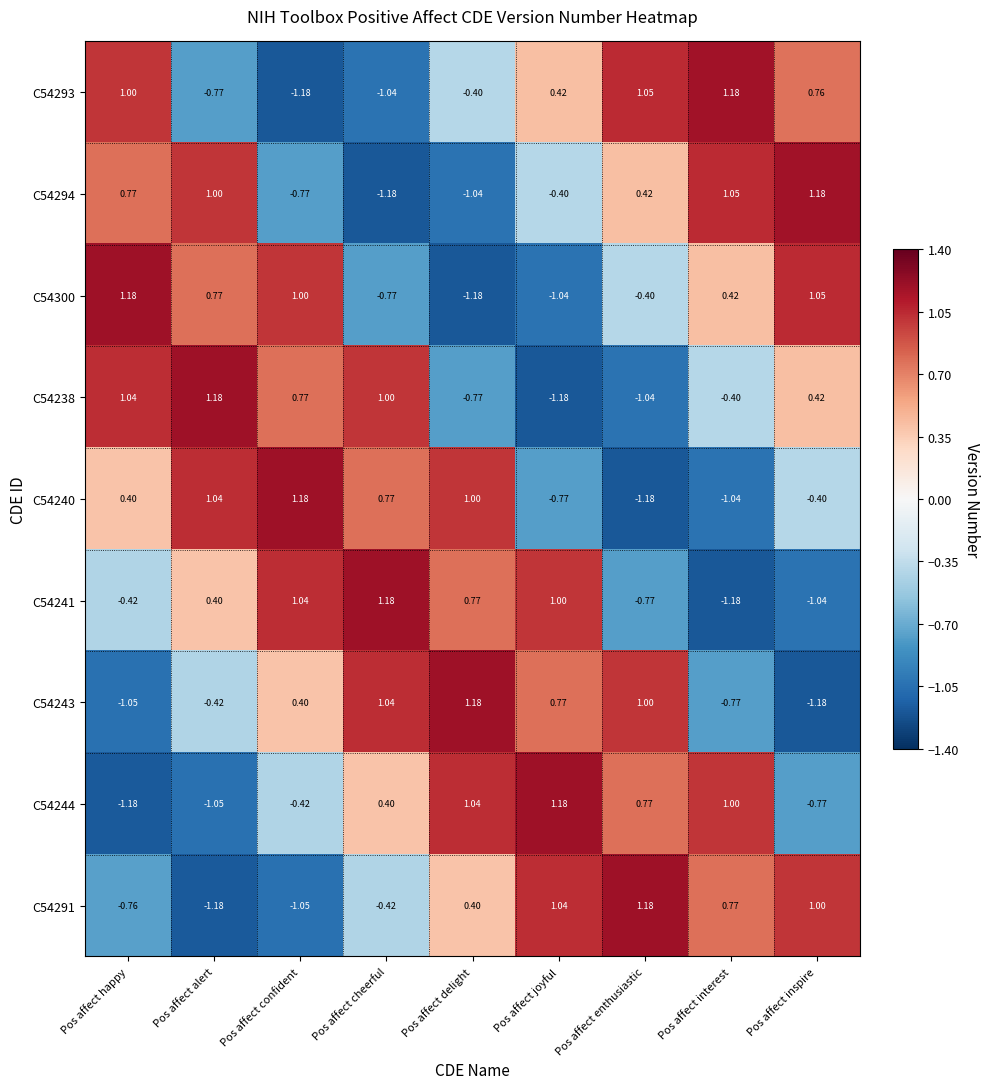

Rank the series at Pos affect confident from lowest to highest value.

C54293, C54291, C54294, C54244, C54243, C54238, C54300, C54241, C54240